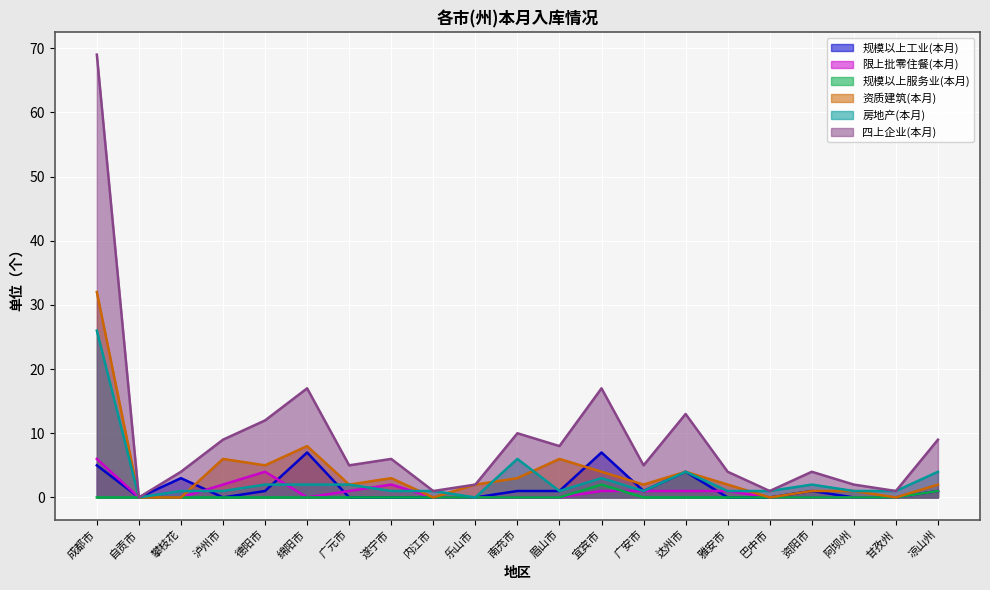

In 限上批零住餐(本月), how many points are higher than both neighbors (excluding endpoints)?

2